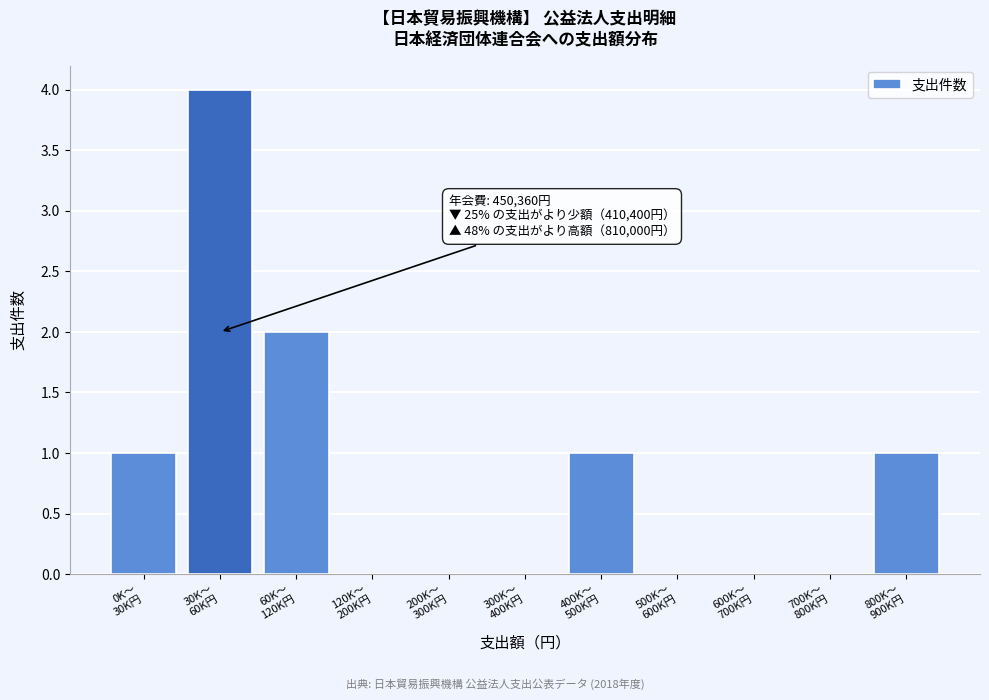

What is the sum of all values?

9